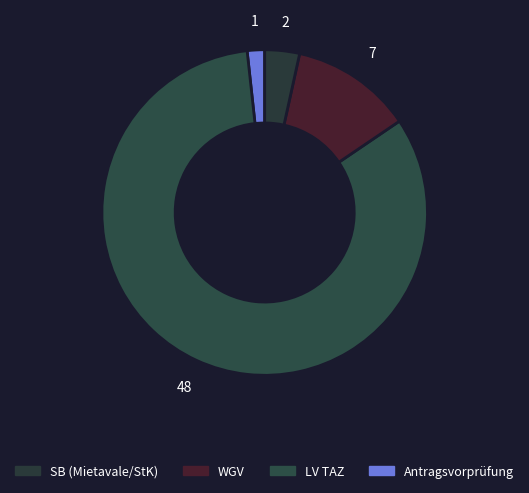

What is the largest slice in the pie chart?

LV TAZ